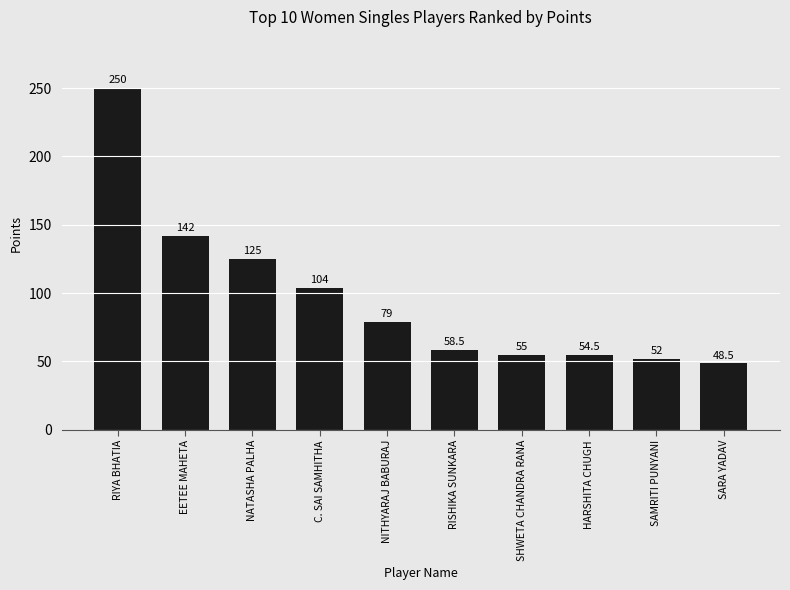

What is the value of the 8th bar from the left?

54.5